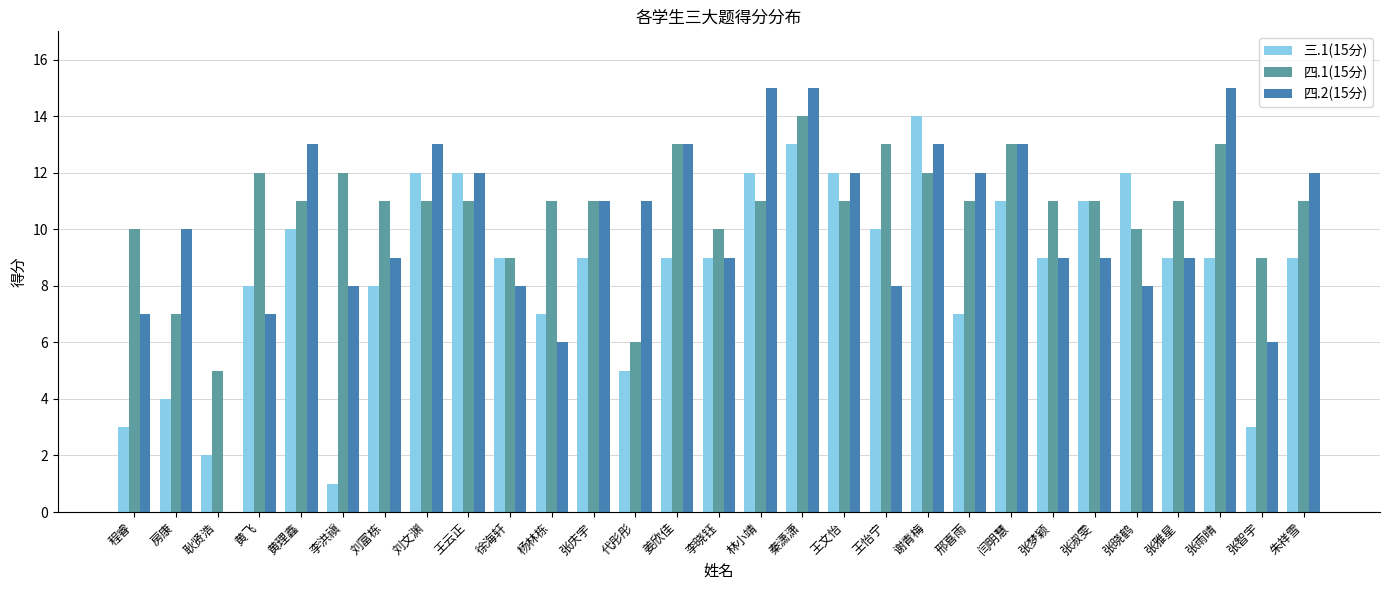

At which category is the sum across all series the highest?

秦潇潇